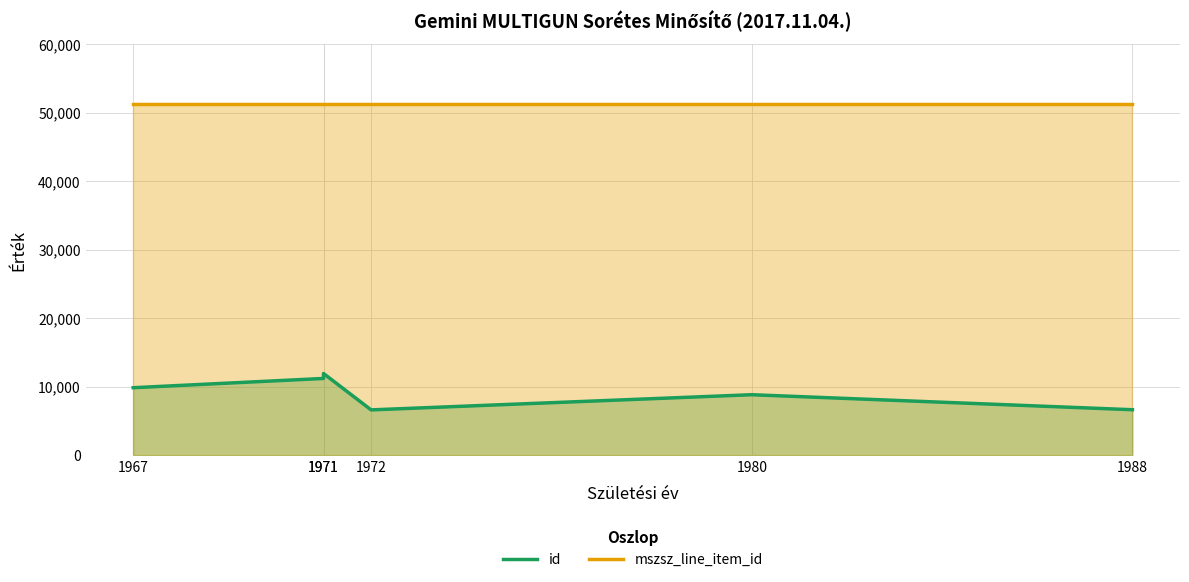

In id, how many points are lower than both neighbors (excluding endpoints)?

1